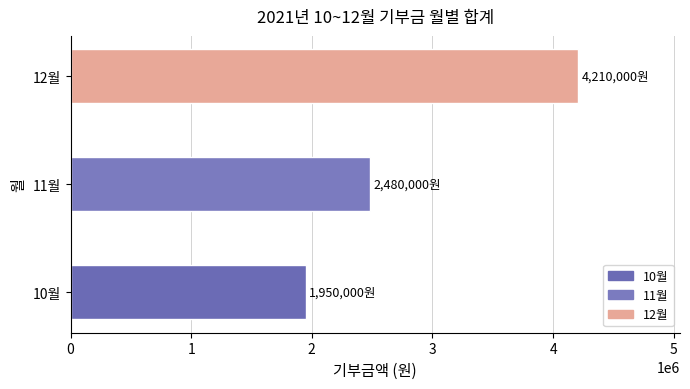

Read the value at 10월, to the nearest 50.

1950000